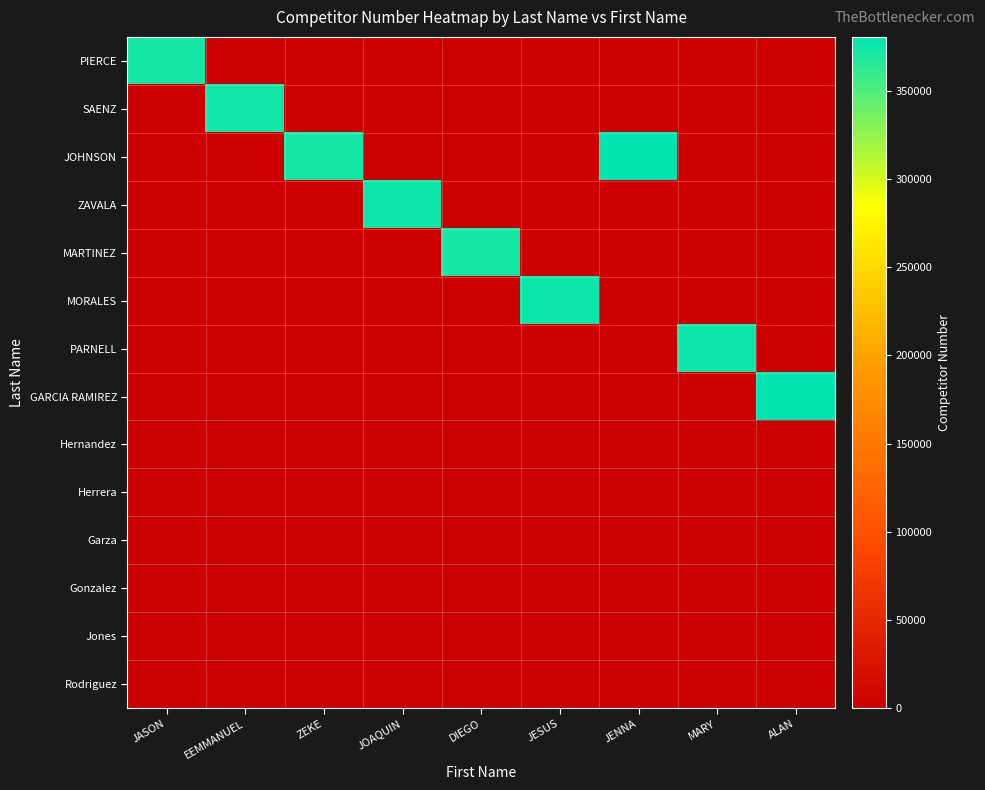

Which series changed the most between JASON and DIEGO?

MARTINEZ